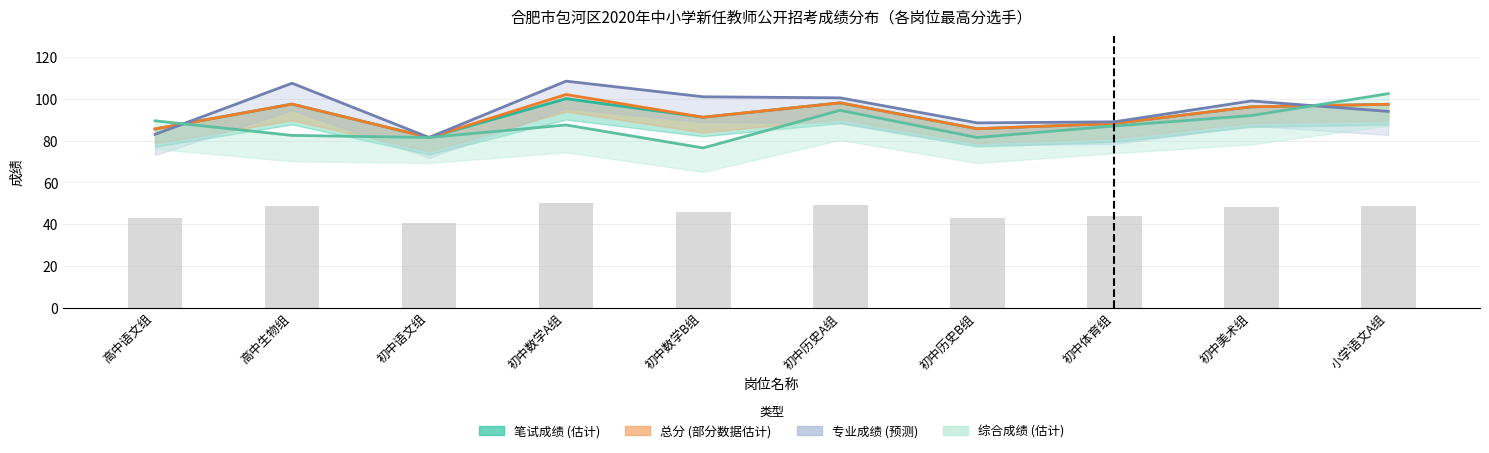

True or false: 专业成绩 has a value of 108.5 at 初中数学A组.

True